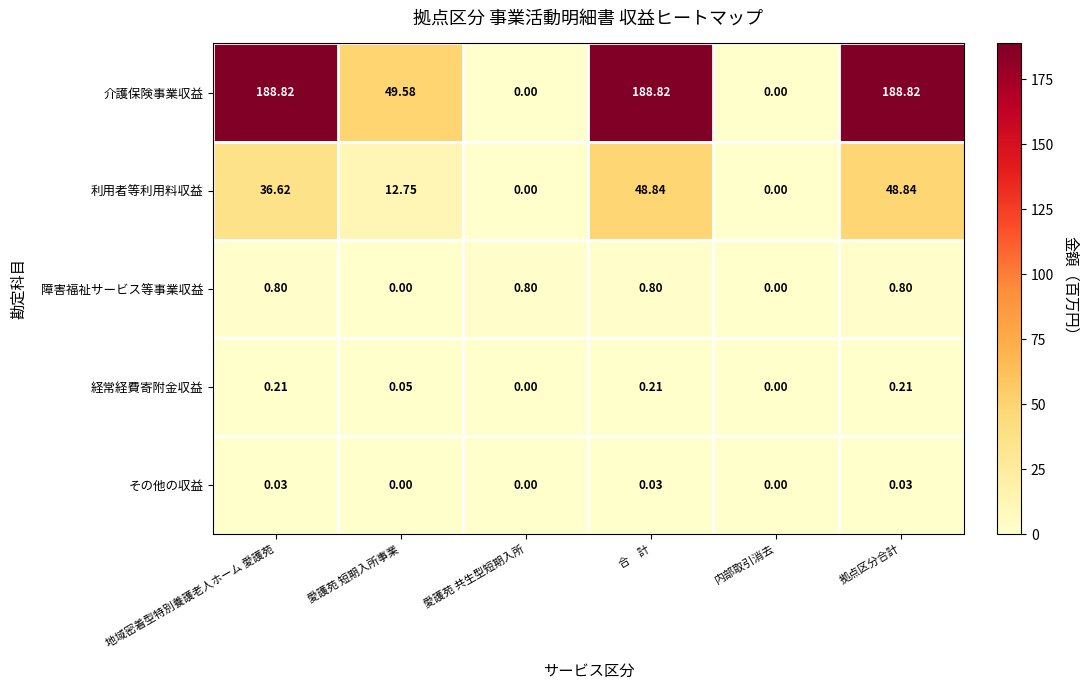

Which series has the largest total across all categories?

介護保険事業収益